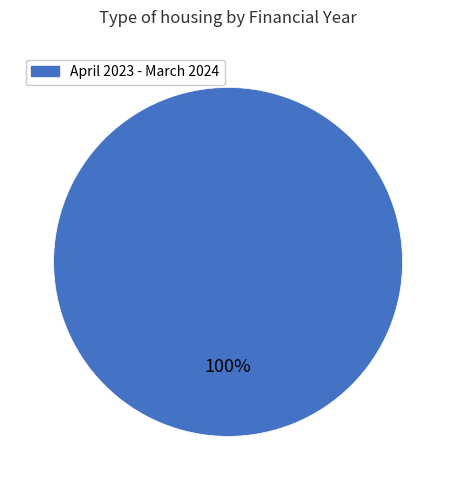

Which slice represents more than half of the pie?

April 2023 - March 2024